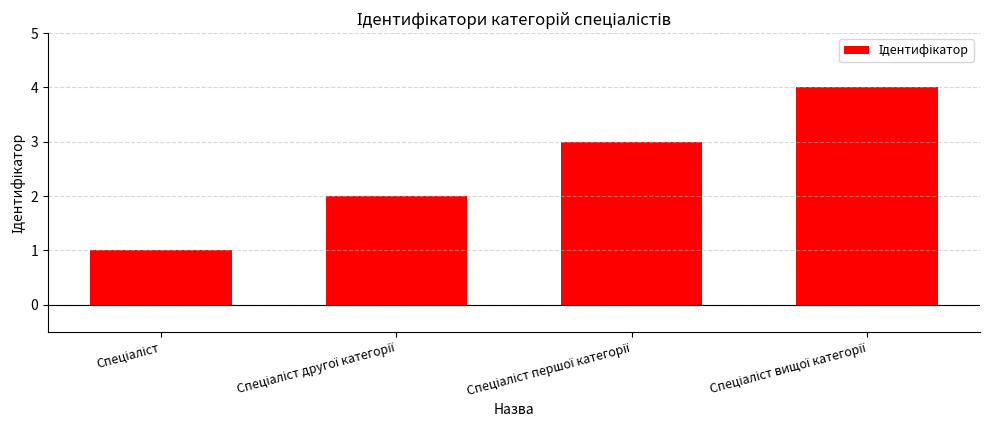

What is the sum of all values?

10